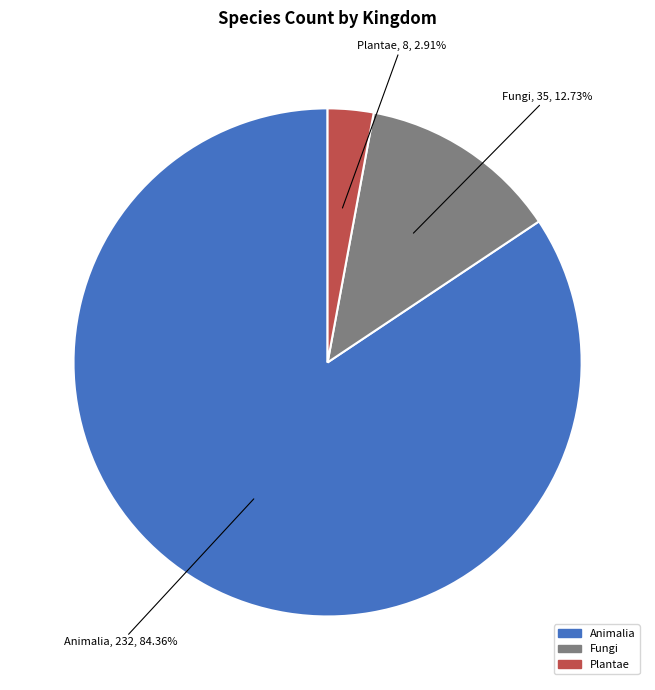

Is there a majority slice in this chart?

Yes